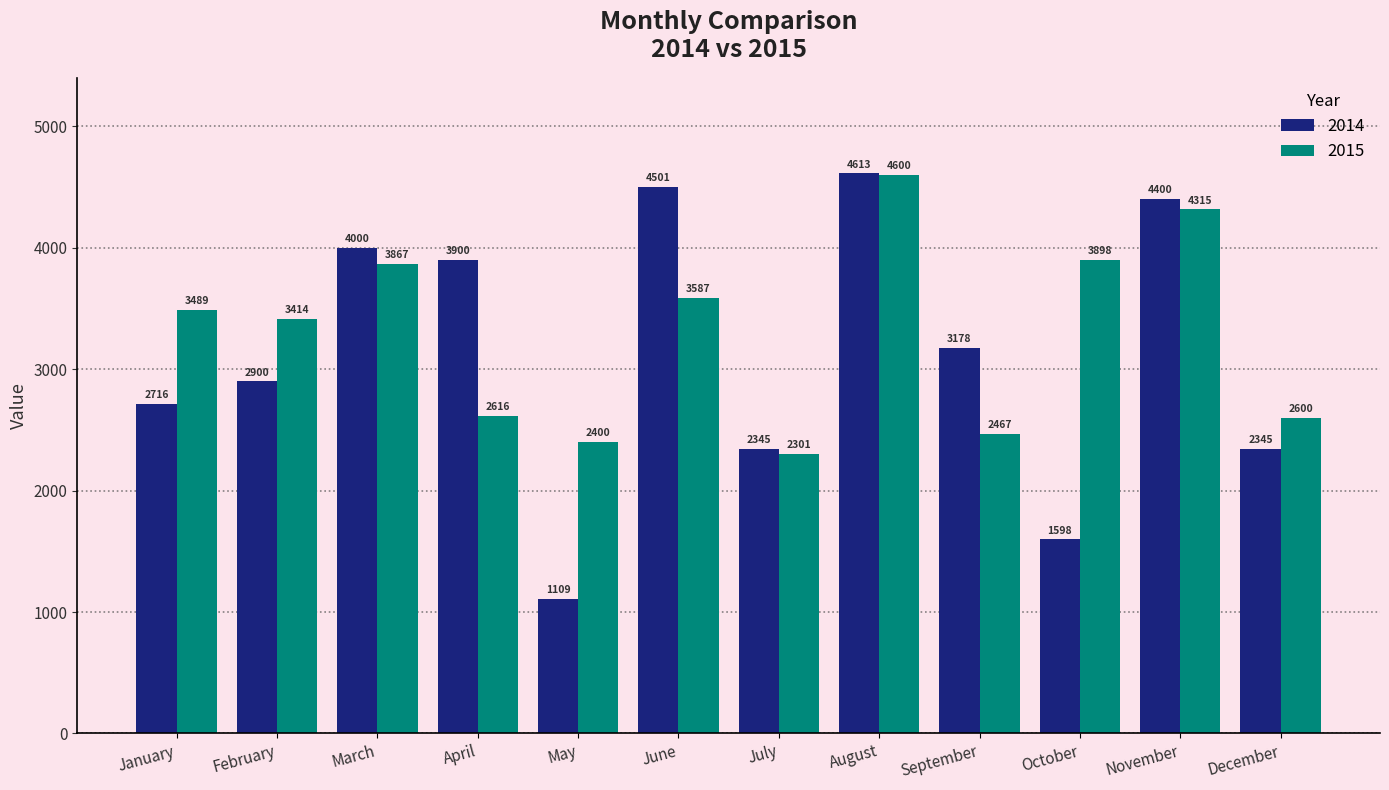

At which category is the sum across all series the highest?

August